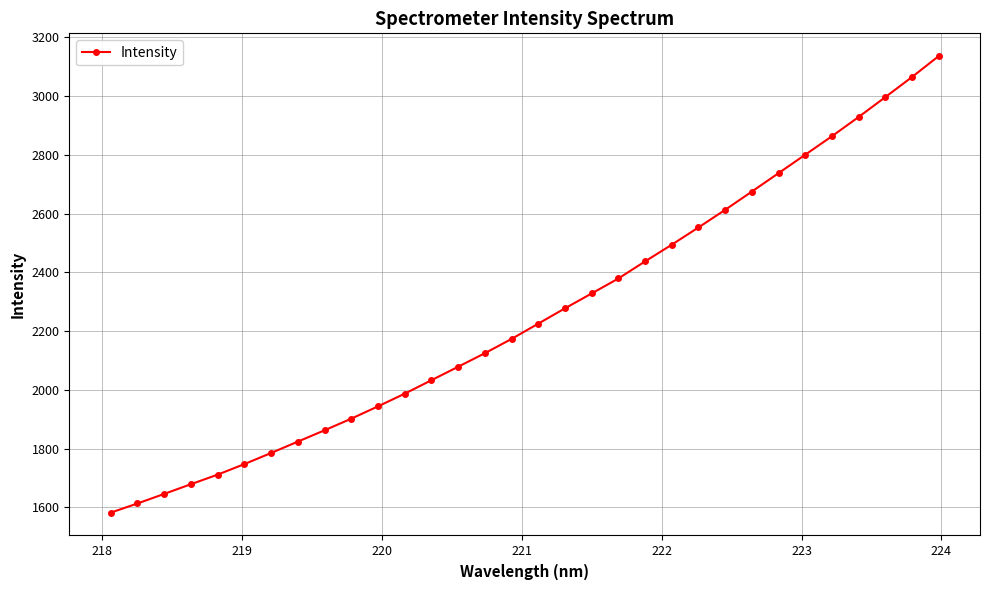

How many categories are shown in the chart?

32